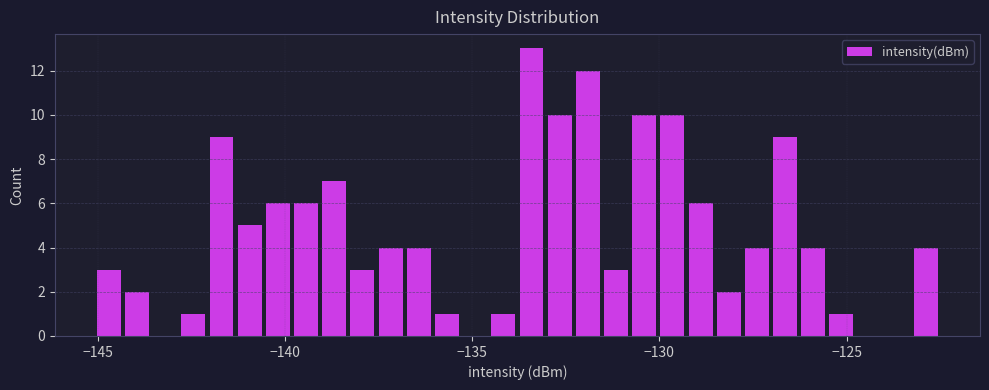

Read against the x-axis, roughly where is the centre of the tallest bar?

-133.5